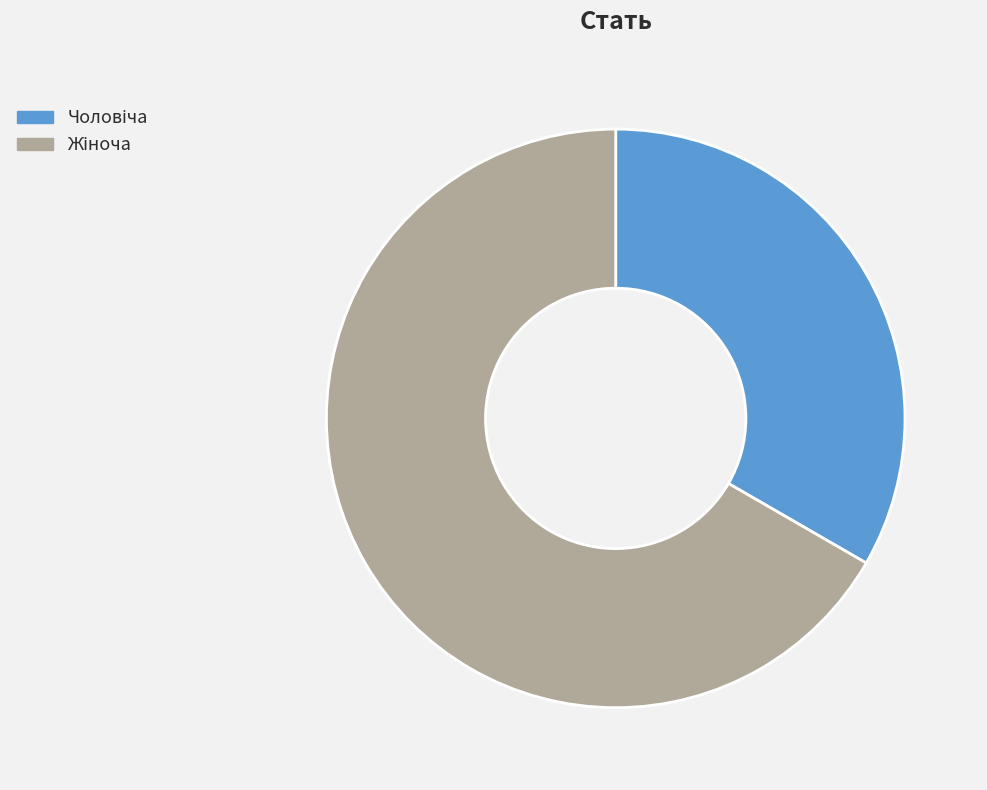

How many slices are in this pie chart?

2